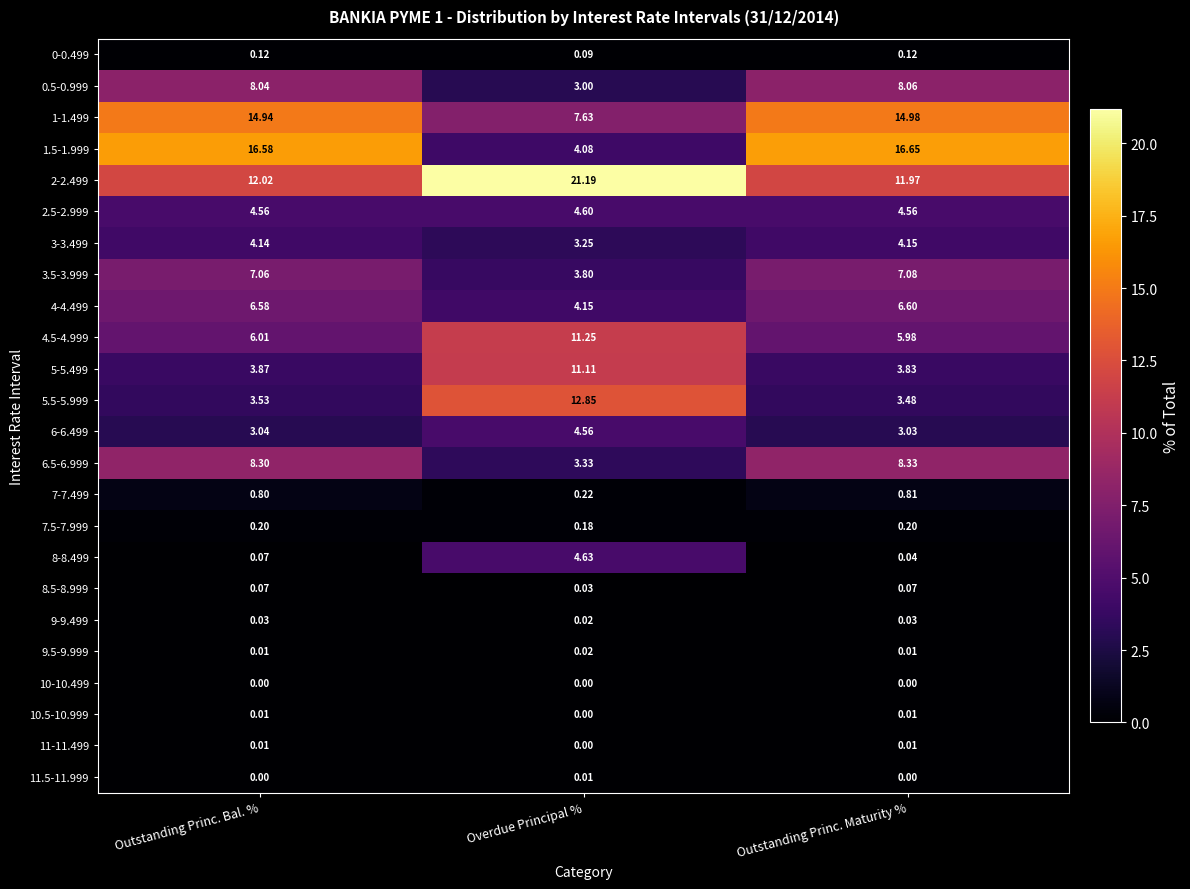

Which category has the highest value in the 3-3.499 series?

Outstanding Princ. Maturity %